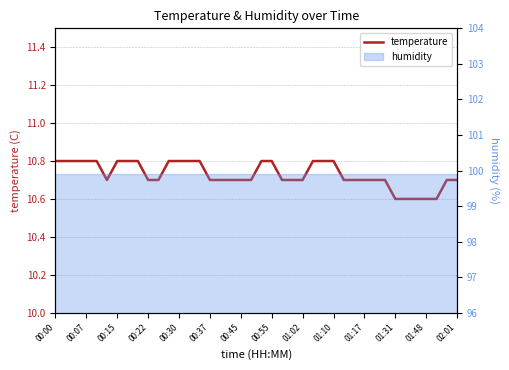

What is the sum of the values at 28 and 26?

21.5